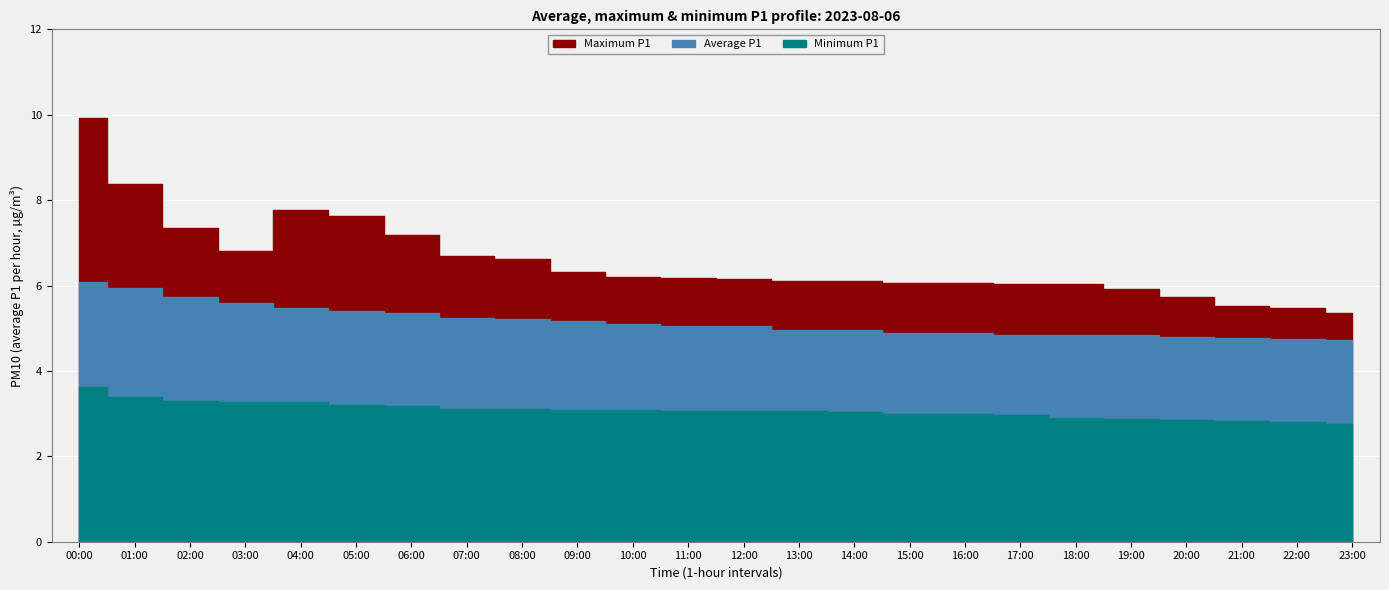

True or false: Maximum P1 and Average P1 intersect in this chart.

False